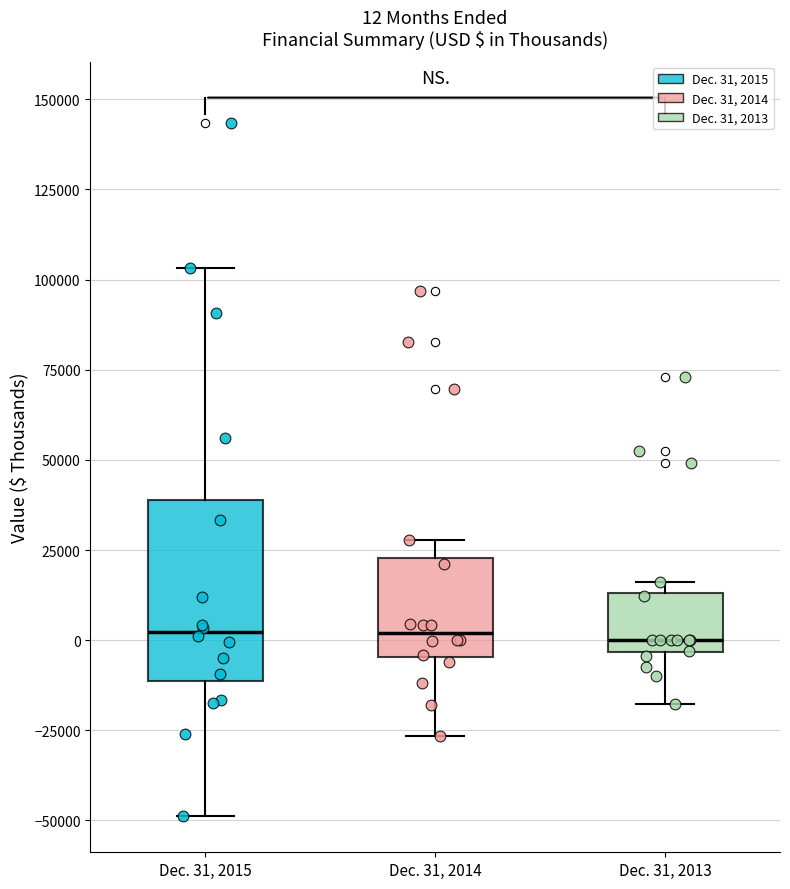

Comparing the boxes themselves (not the whiskers), which one is the tallest?

Dec. 31, 2015